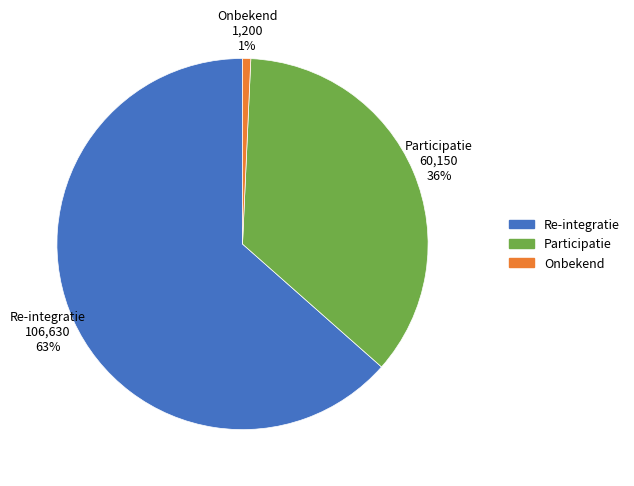

True or false: Onbekend accounts for 1% of the total.

True